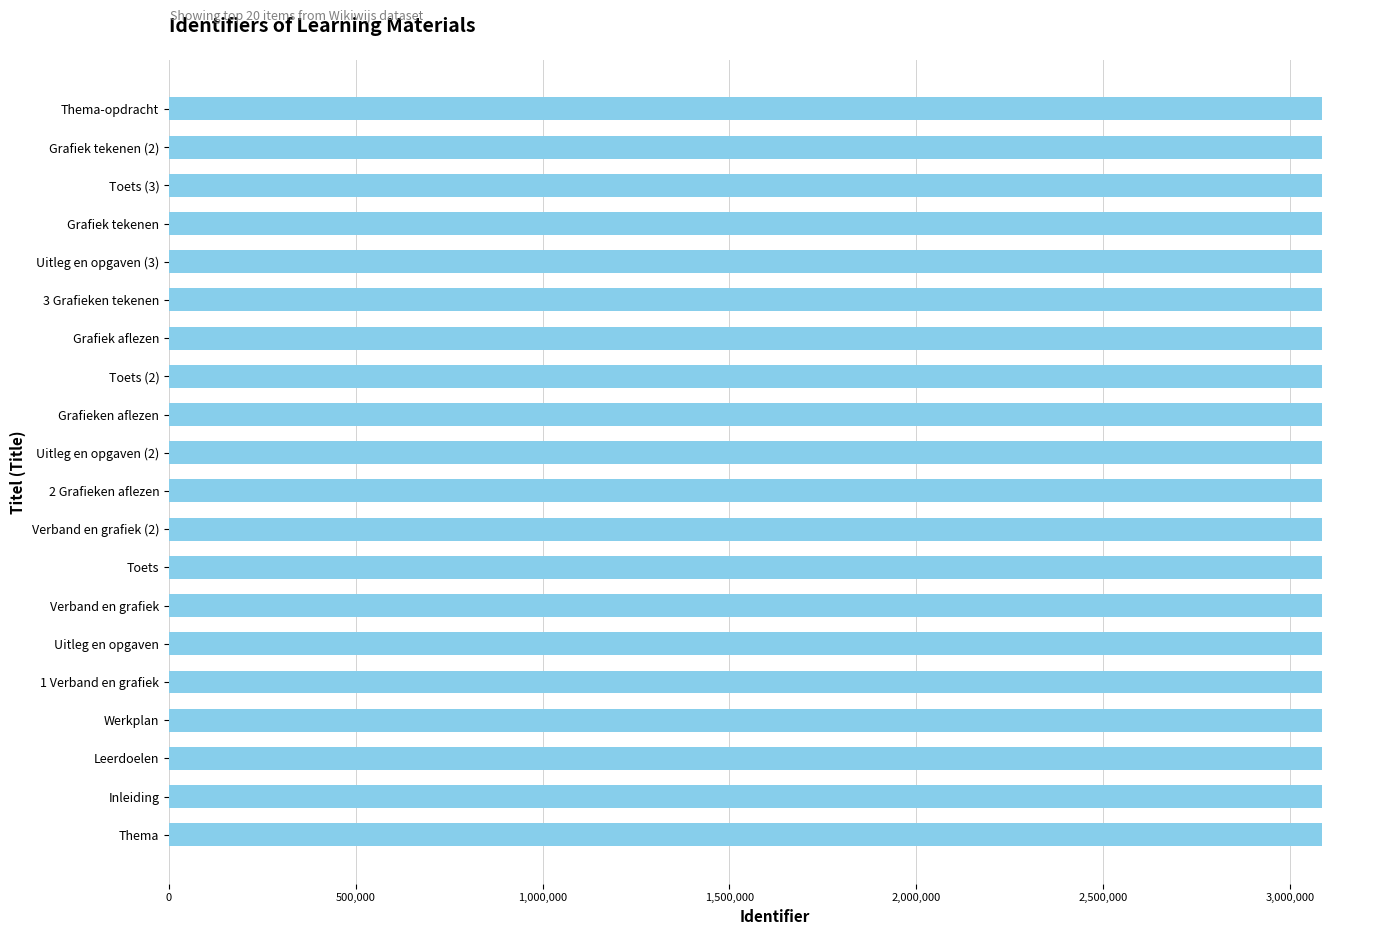

What is the ratio of the value at 3 Grafieken tekenen to the value at Uitleg en opgaven (3)?

1.0